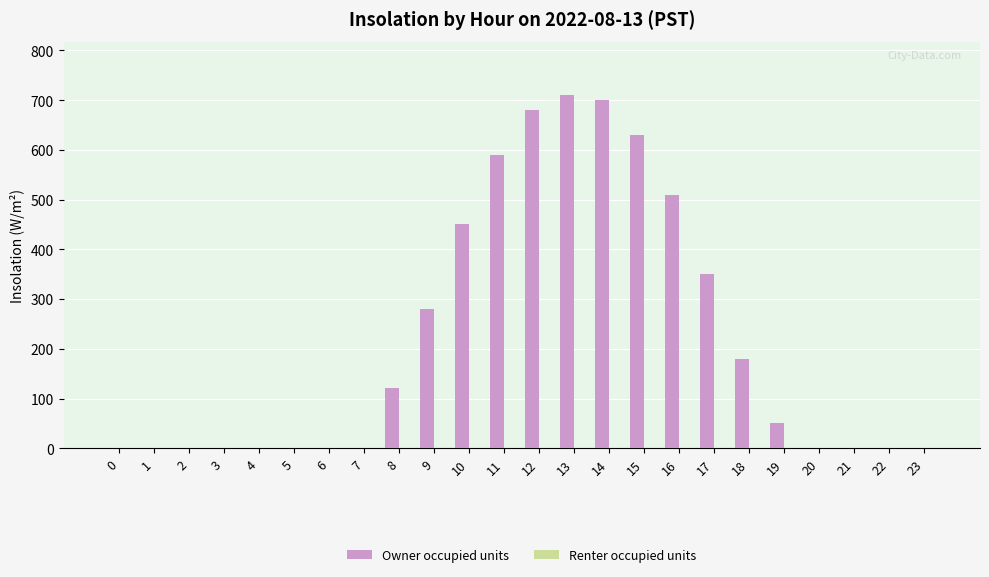

Which category has the highest value across all series?

13